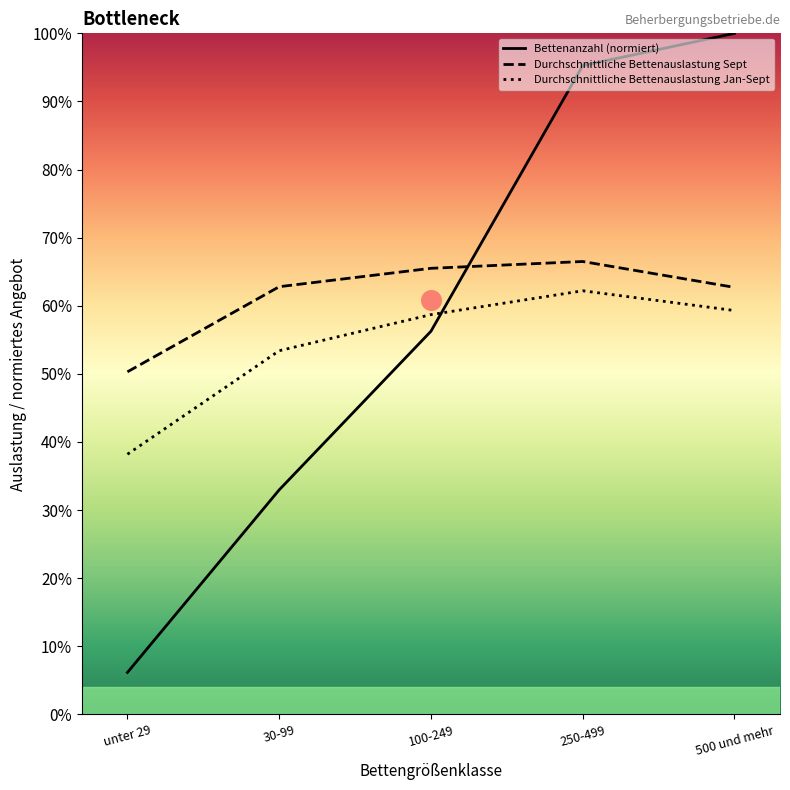

Which series has the largest Y range (max minus min)?

Bettenanzahl